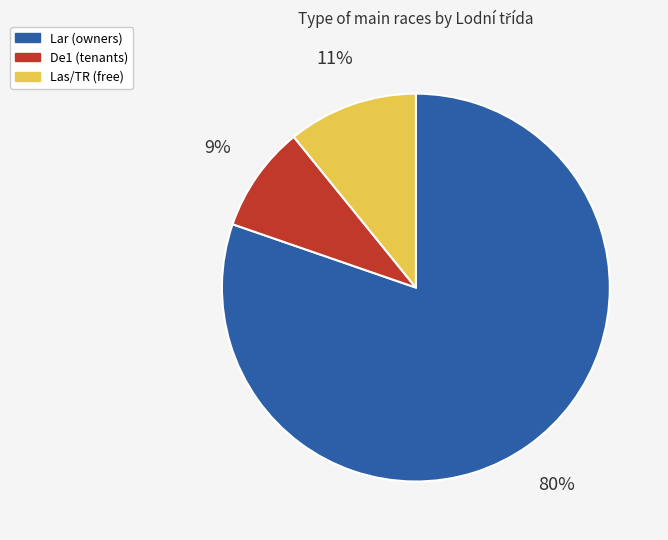

To the nearest percent, what is the difference between the largest and smallest slice percentages?

71%